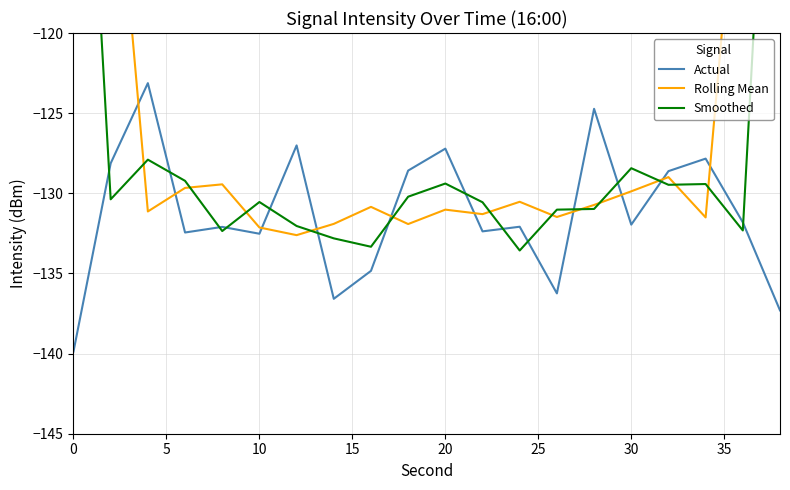

The value of Actual at 20 is -127.2. True or false?

True